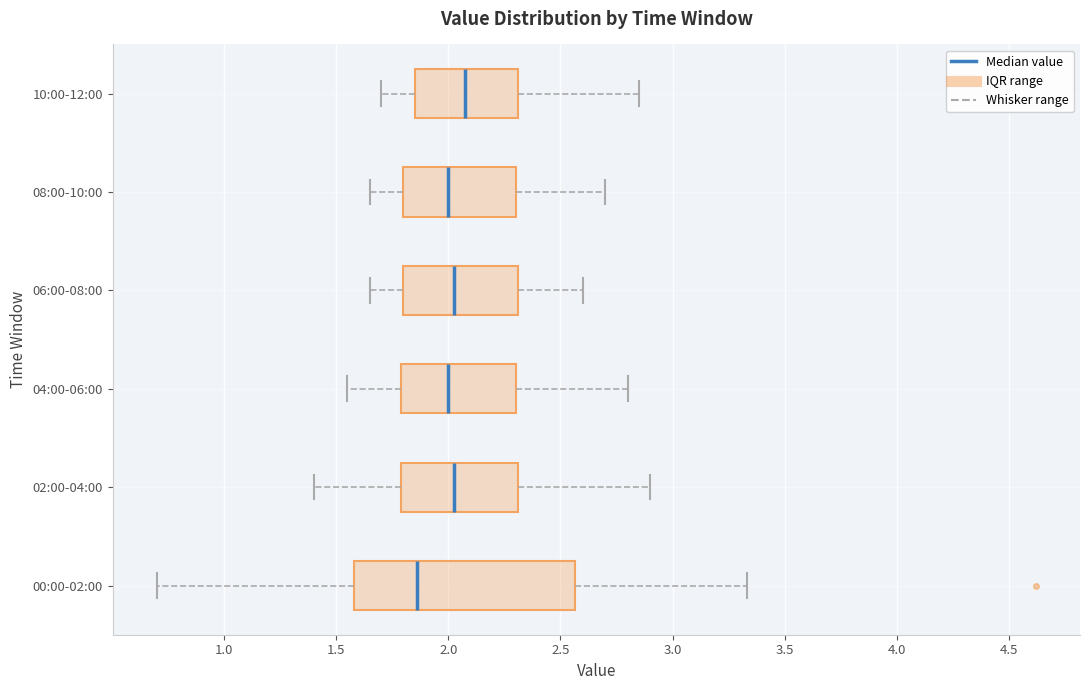

Reading bottom to top, read every box against the x-axis: the position of its median line, the range the box covers, and the ends of its whiskers. The values are not printed on the chart, so give them approximately, as read against the axis.

00:00-02:00: median 1.85, box 1.60 to 2.55, whiskers 0.70 to 3.35
02:00-04:00: median 2.05, box 1.80 to 2.30, whiskers 1.40 to 2.90
04:00-06:00: median 2.00, box 1.80 to 2.30, whiskers 1.55 to 2.80
06:00-08:00: median 2.05, box 1.80 to 2.30, whiskers 1.65 to 2.60
08:00-10:00: median 2.00, box 1.80 to 2.30, whiskers 1.65 to 2.70
10:00-12:00: median 2.10, box 1.85 to 2.30, whiskers 1.70 to 2.85